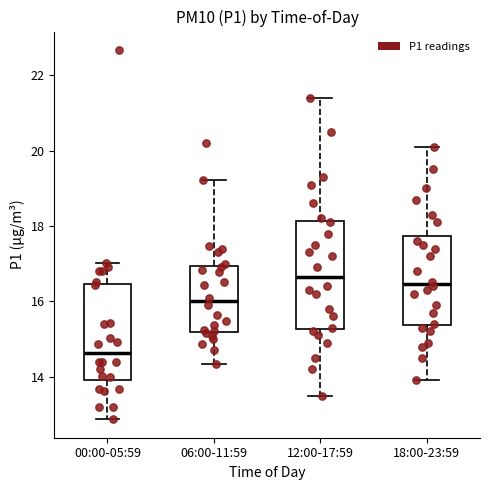

Reading left to right, read every box against the y-axis: the position of its median line, the range the box covers, and the ends of its whiskers. The values are not printed on the chart, so give them approximately, as read against the axis.

00:00-05:59: median 14.6, box 14.0 to 16.4, whiskers 12.8 to 17.0
06:00-11:59: median 16.0, box 15.2 to 17.0, whiskers 14.4 to 19.2
12:00-17:59: median 16.6, box 15.2 to 18.2, whiskers 13.6 to 21.4
18:00-23:59: median 16.4, box 15.4 to 17.8, whiskers 14.0 to 20.2